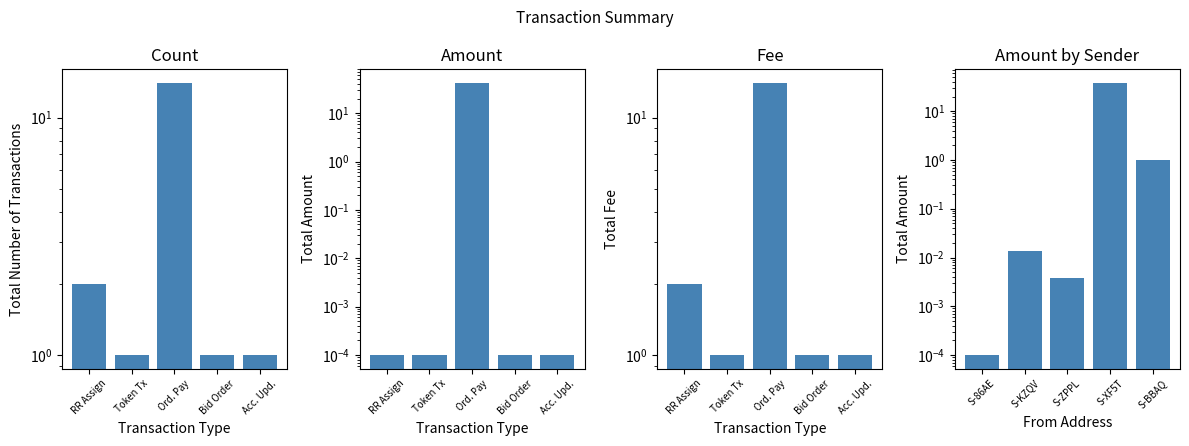

Which category has the highest value across all series?

Ord. Pay